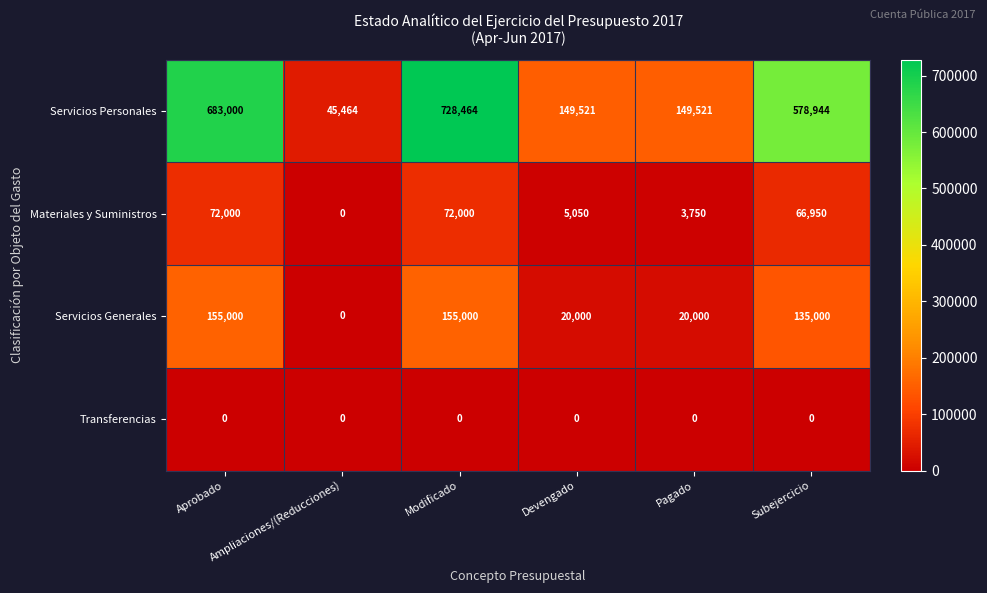

What is the greatest value displayed?

728464